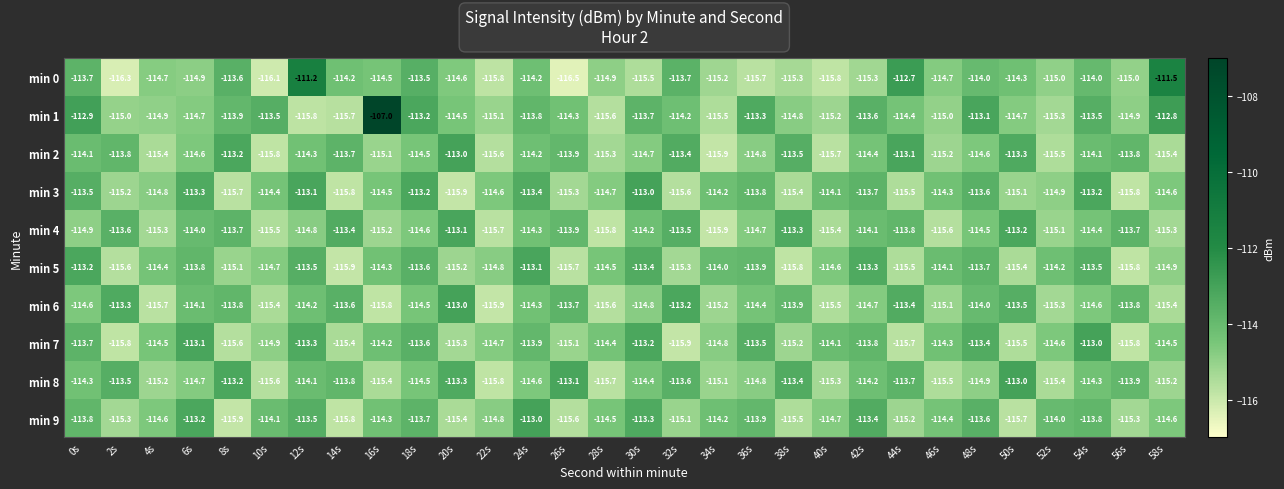

What is the spread (max minus min) of values at 38s?

2.5